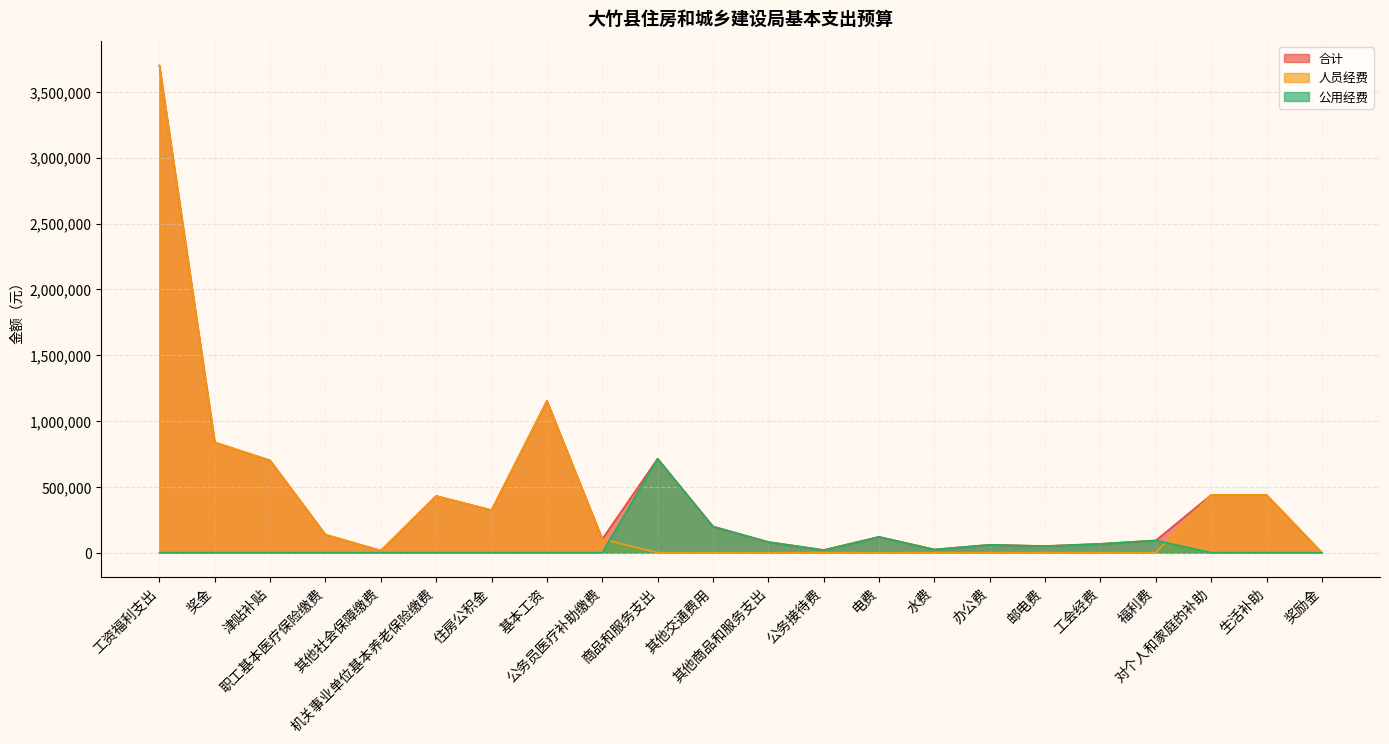

Where is the first local maximum for 公用经费?

商品和服务支出